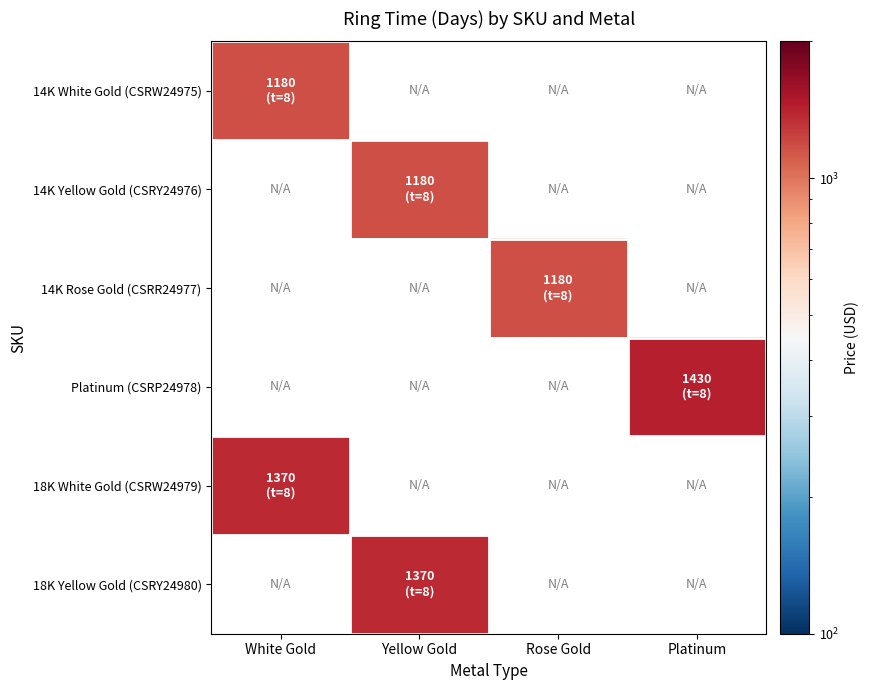

Count the number of categories in the chart.

4